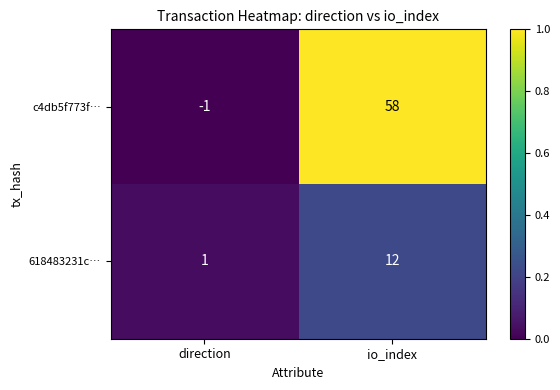

Which category has the lowest value across all series?

direction